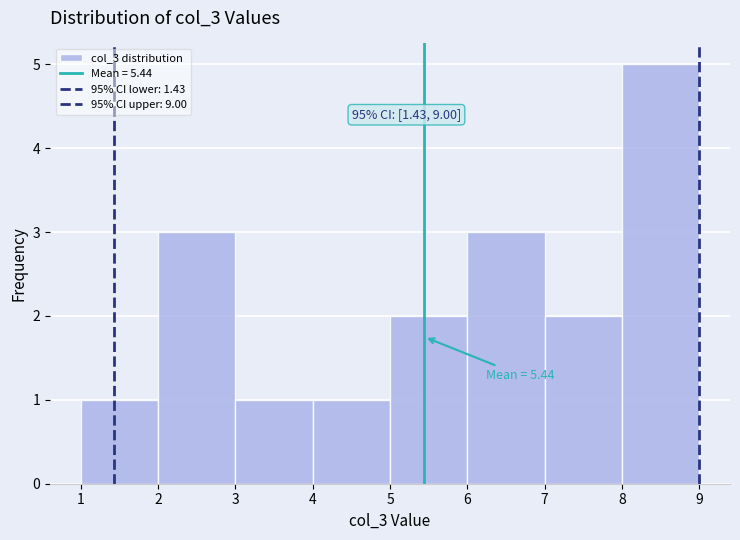

Which range on the x-axis has the tallest bar?

8 to 9